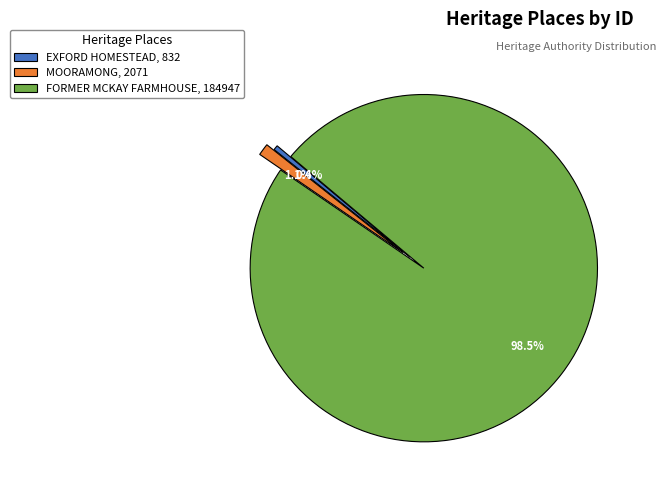

To the nearest percent, what is the combined percentage of MOORAMONG and EXFORD HOMESTEAD?

2%